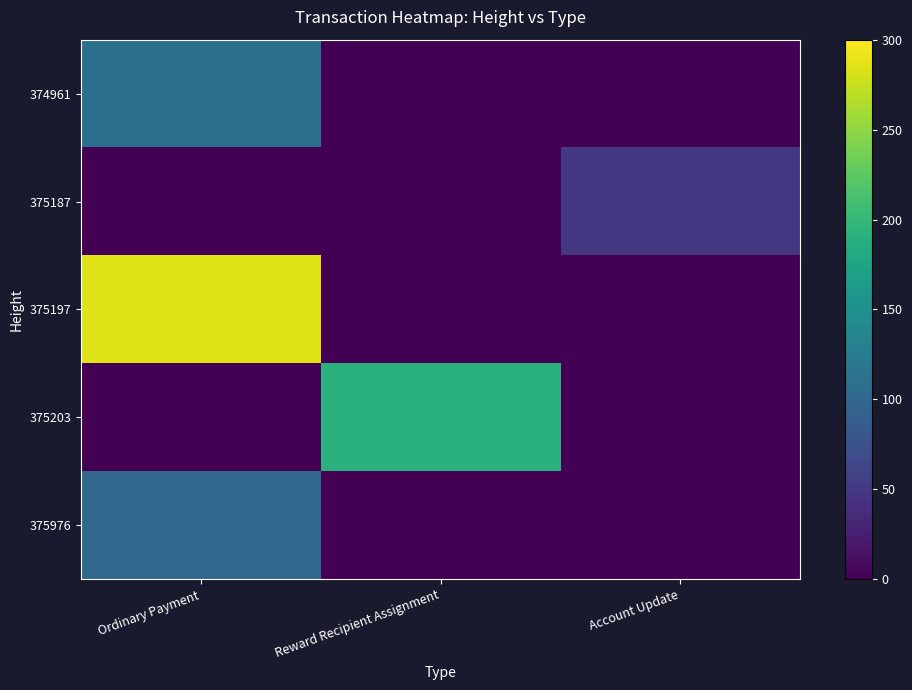

Between Ordinary Payment and Account Update, which series saw the biggest shift?

375197